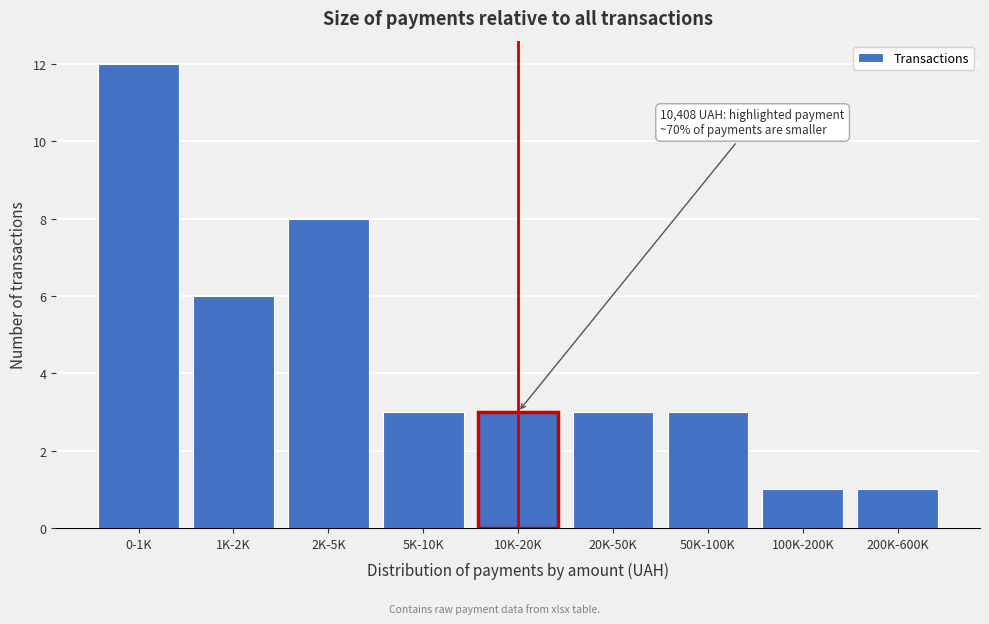

Reading right to left, extract all data points from this chart.

1	1	3	3	3	3	8	6	12